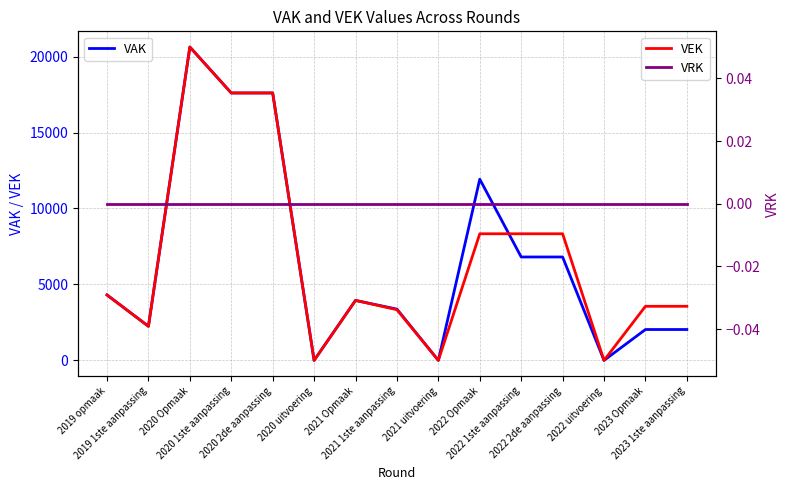

Reading right to left, what are all the values shown in this chart?

VAK: 2033	2033	0	6808	6808	11930	0	3375	3949	0	17605	17605	20631	2245	4307
VEK: 3561	3561	0	8336	8336	8336	0	3336	3949	0	17605	17605	20631	2245	4307
VRK: 0	0	0	0	0	0	0	0	0	0	0	0	0	0	0